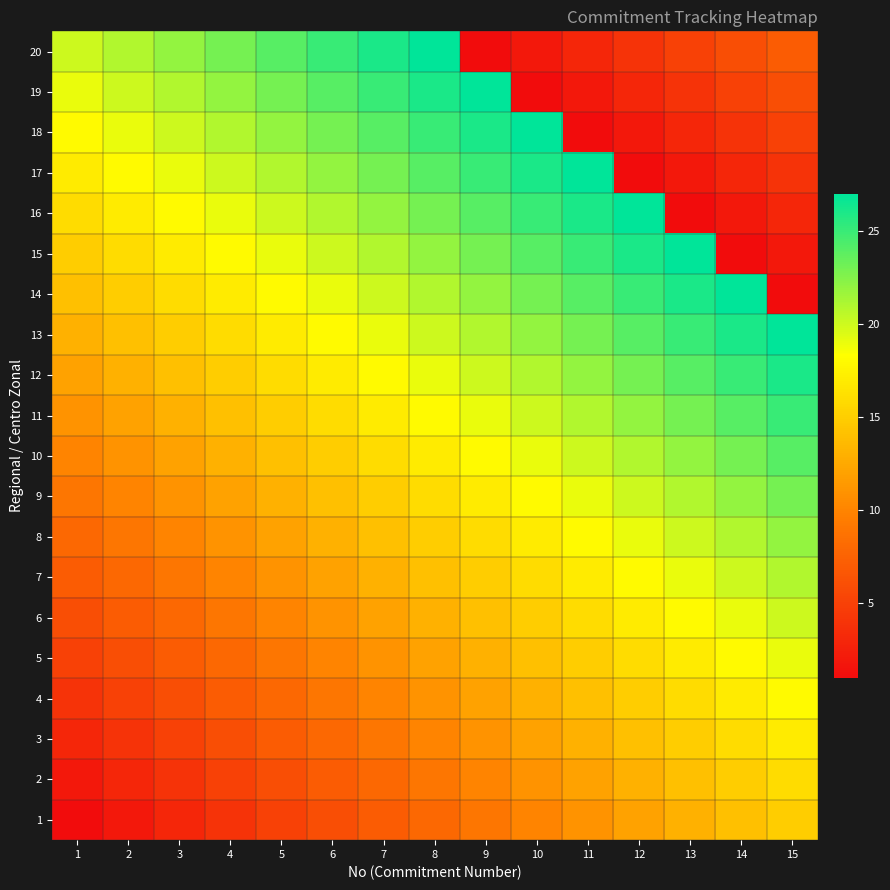

What is the minimum value shown in the chart?

1